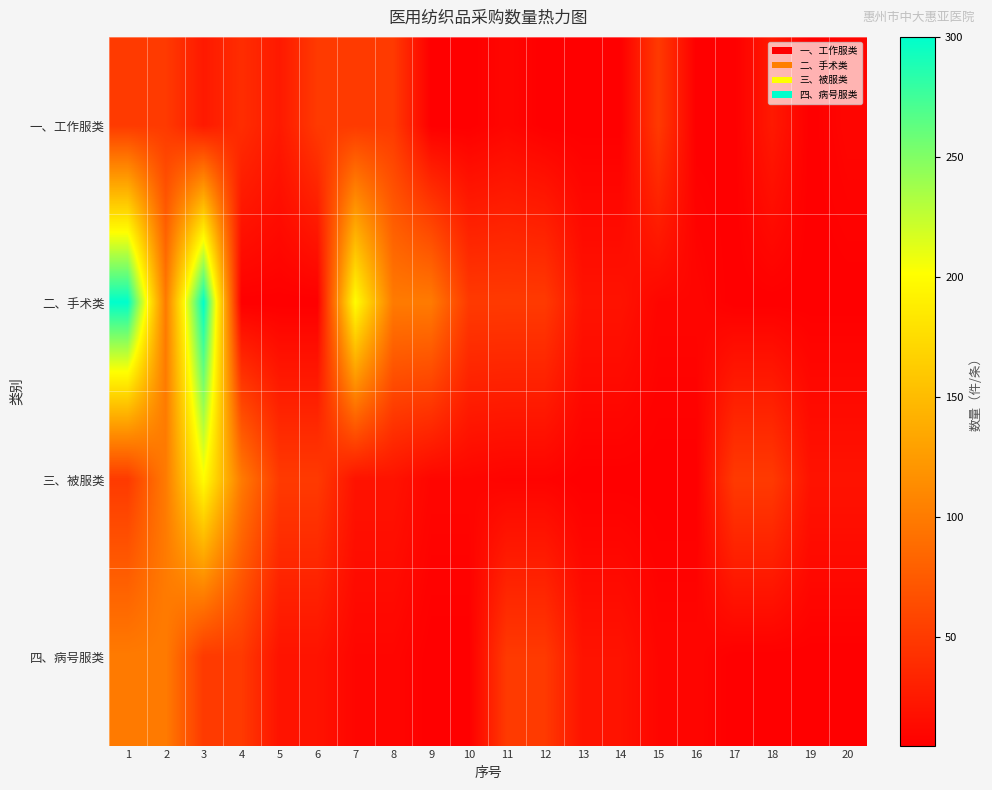

Reading left to right, what are all the values shown in this chart?

一、工作服类: 1=50	2=50	3=25	4=40	5=25	6=50	7=50	8=50	9=5	10=5	11=10	12=5	13=5	14=5	15=50	16=5	17=5	18=25	19=5	20=10
二、手术类: 1=300	2=100	3=300	4=5	5=5	6=5	7=200	8=100	9=100	10=50	11=50	12=50	13=20	14=20	15=10	16=10	17=5	18=5	19=5	20=5
三、被服类: 1=50	2=100	3=200	4=100	5=50	6=50	7=20	8=20	9=10	10=10	11=8	12=8	13=5	14=5	15=5	16=5	17=50	18=50	19=20	20=20
四、病号服类: 1=100	2=100	3=50	4=50	5=20	6=20	7=10	8=10	9=5	10=5	11=50	12=50	13=20	14=20	15=10	16=10	17=5	18=5	19=5	20=5